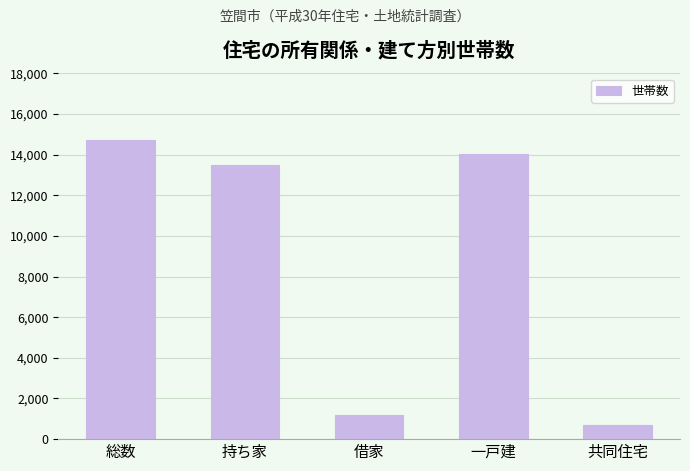

List the labels in order of value, smallest first.

共同住宅, 借家, 持ち家, 一戸建, 総数